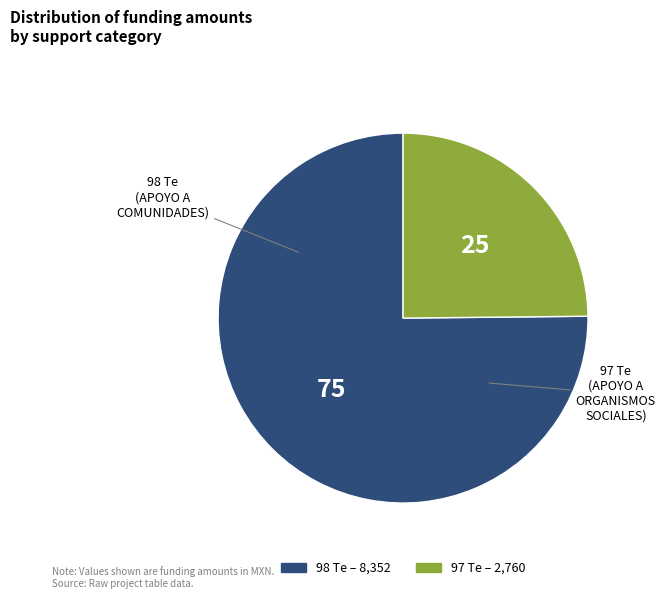

Count the number of slices in the pie.

2